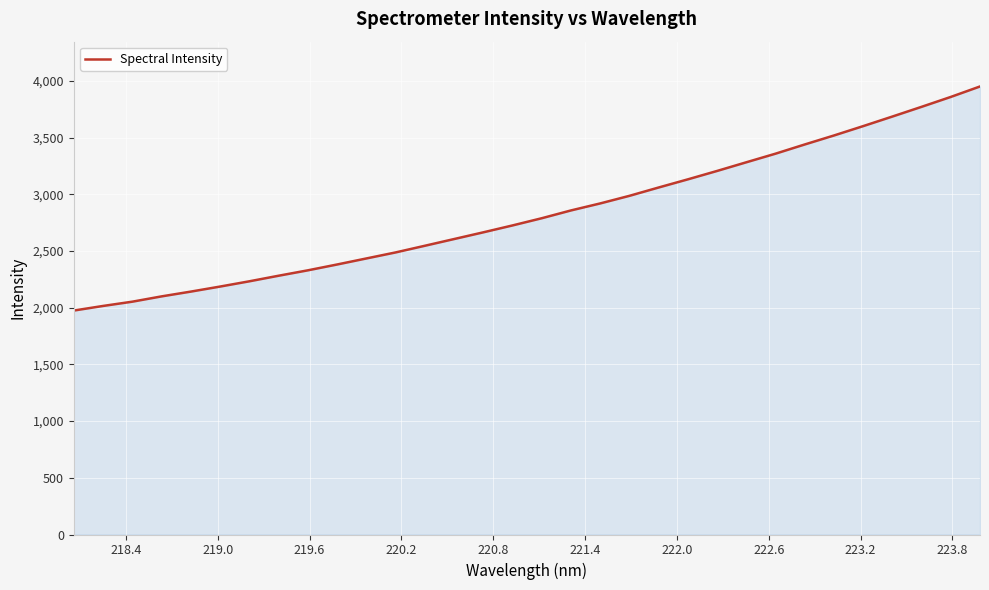

What is the smallest value displayed?

1975.4